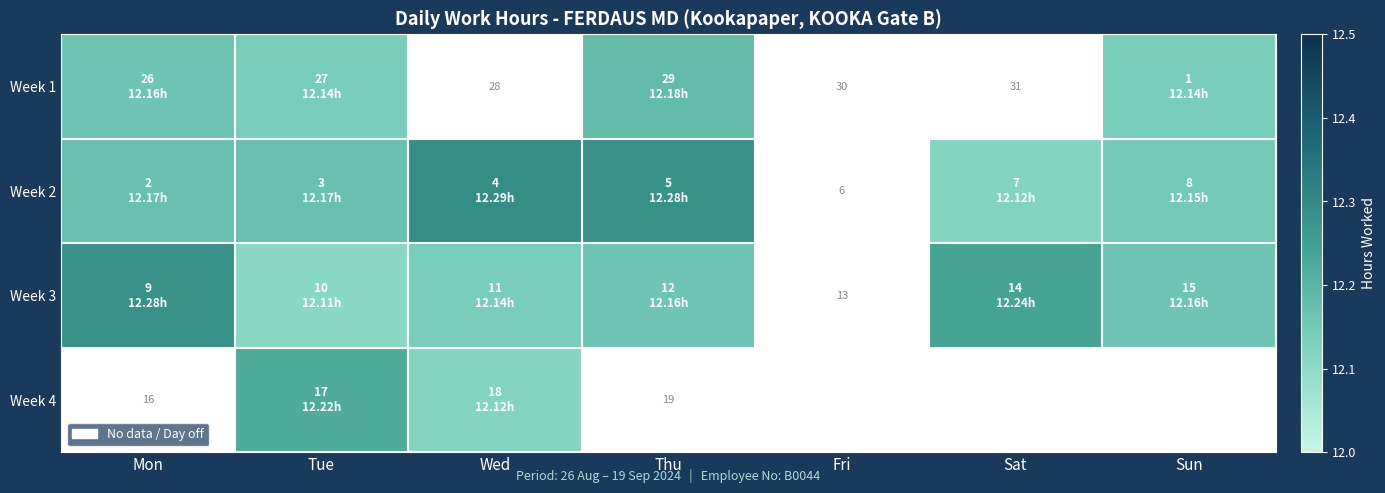

What is the highest value of the Week 1 series?

12.2